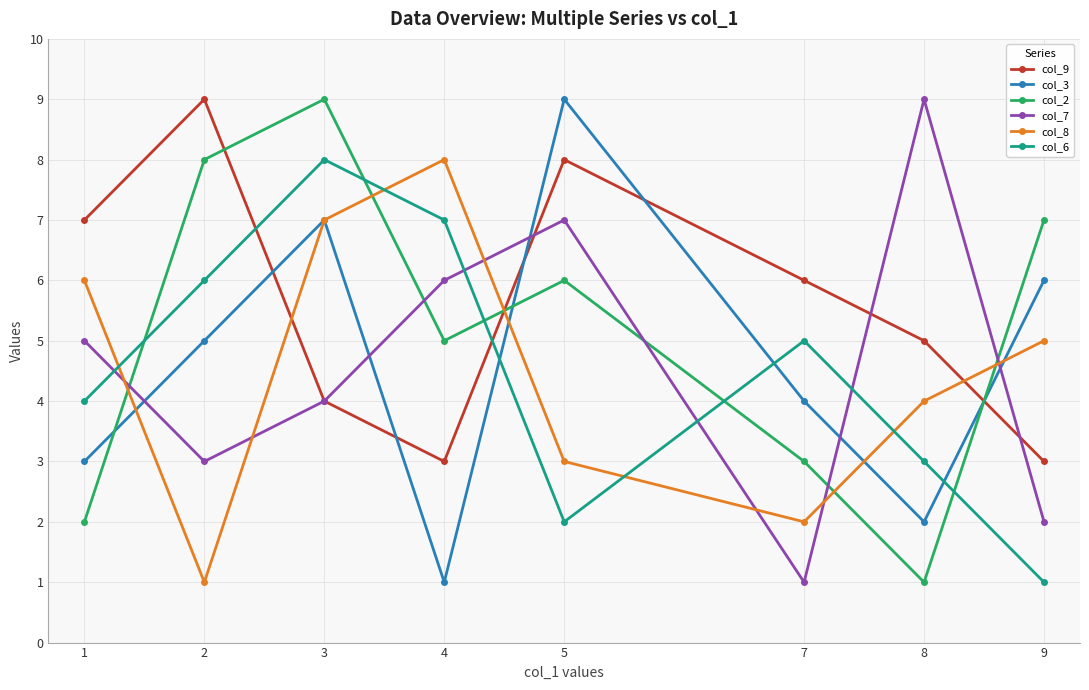

Between 9 and 5, which series saw the biggest shift?

col_9